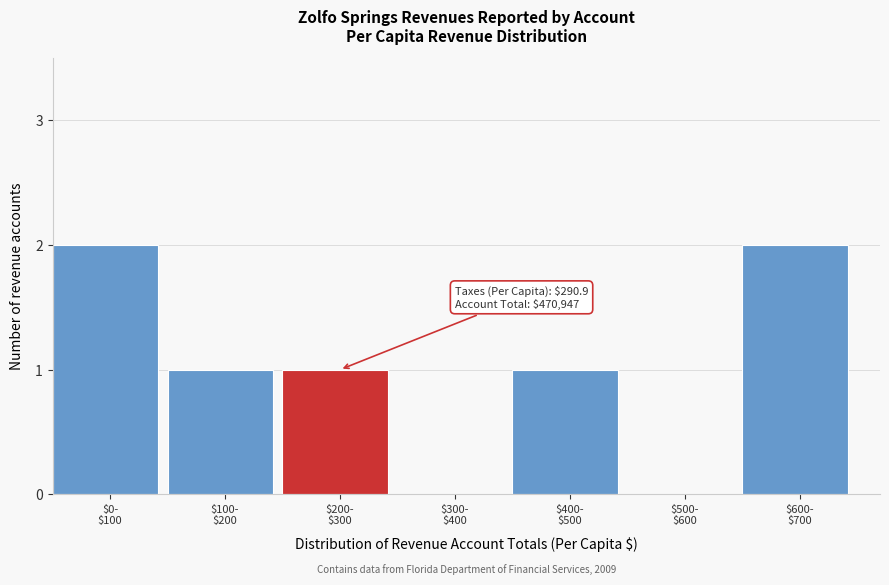

What is the sum of all values?

7